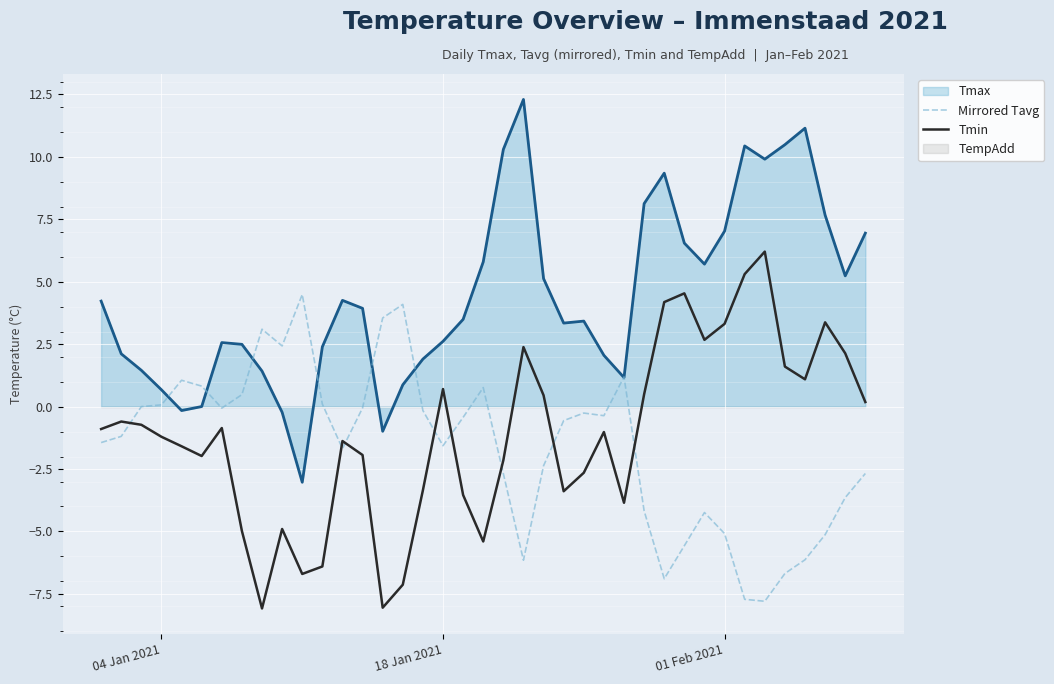

True or false: Tmin and Tmax intersect in this chart.

False